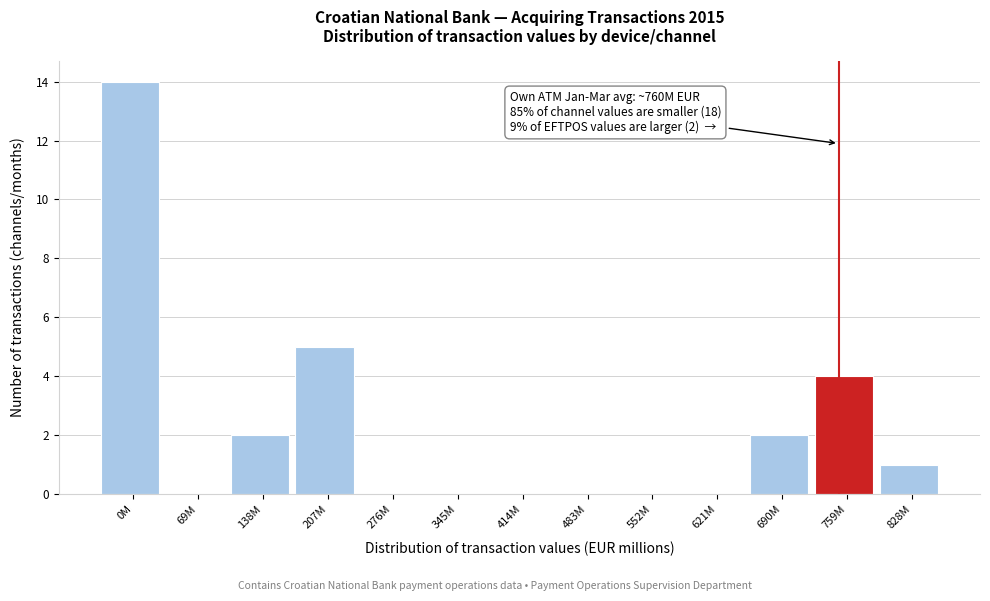

Reading left to right, transcribe all the data shown in this chart.

0M=14	69M=0	138M=2	207M=5	276M=0	345M=0	414M=0	483M=0	552M=0	621M=0	690M=2	759M=4	828M=1